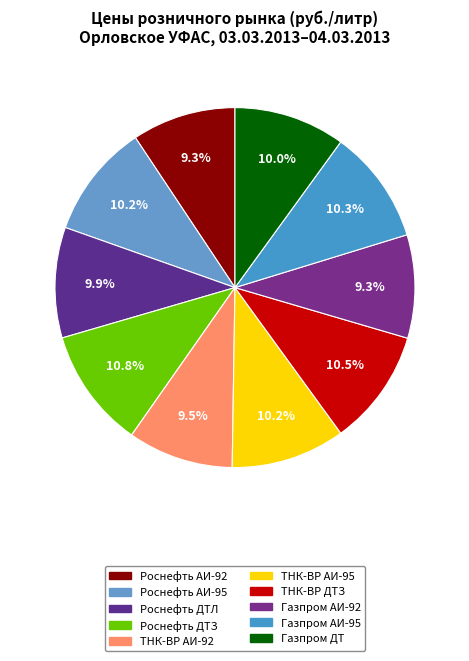

How many segments does this pie chart have?

10